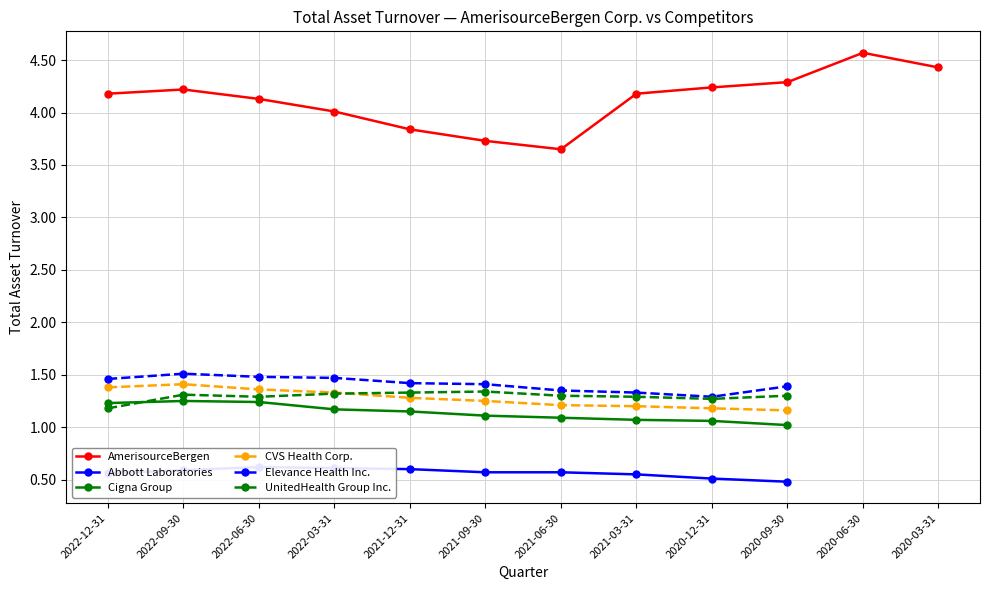

True or false: UnitedHealth Group Inc. has more than 0 points higher than both neighbors.

True